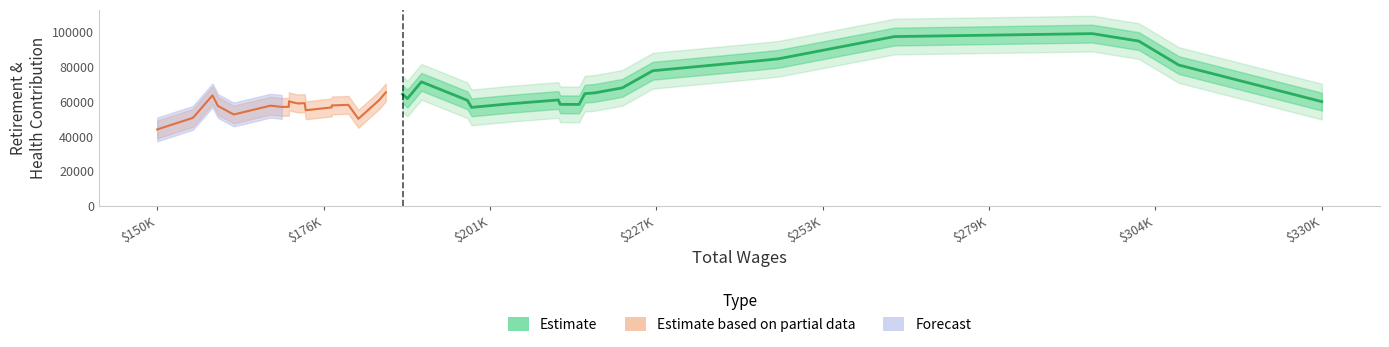

How many categories are shown in the chart?

20